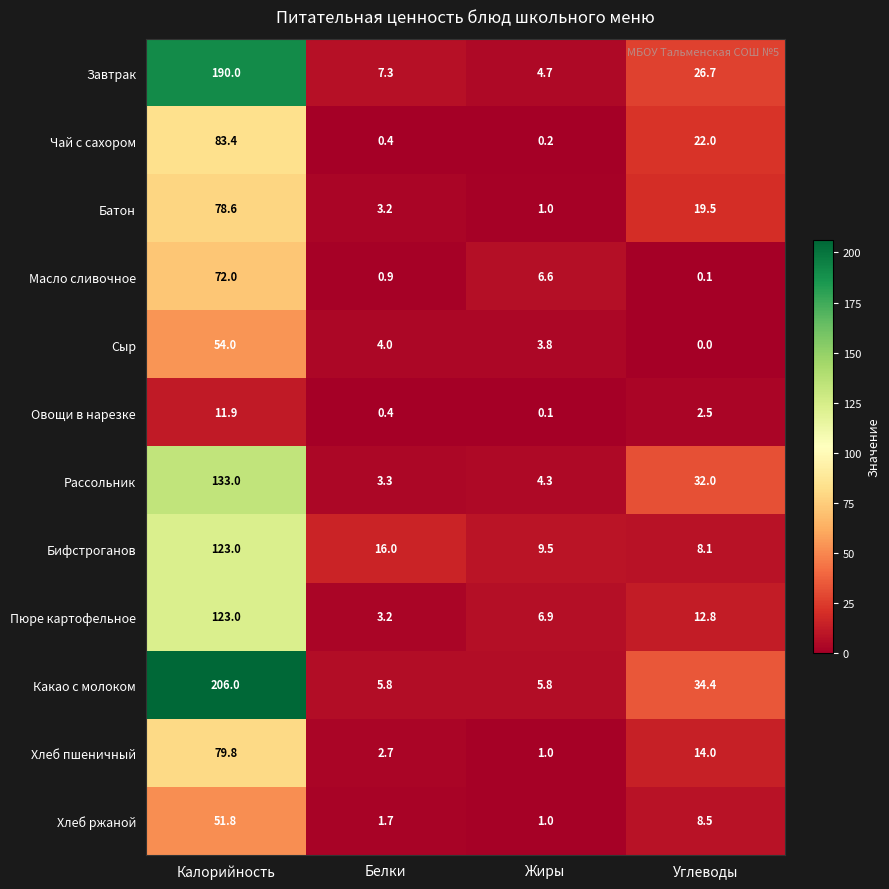

Between Белки and Жиры, which series saw the biggest shift?

Бифстроганов